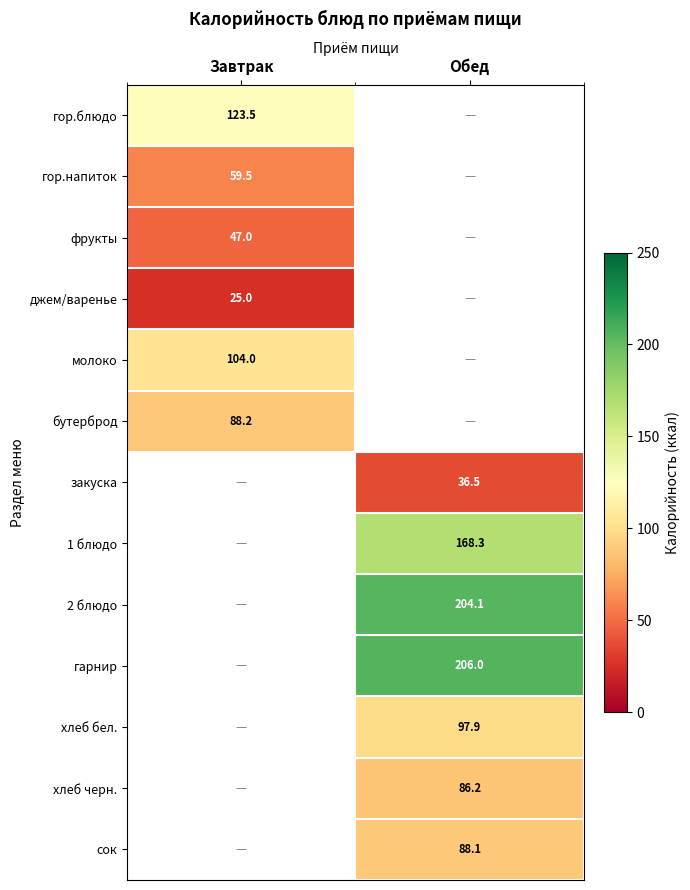

At how many categories does at least one series exceed 191?

1